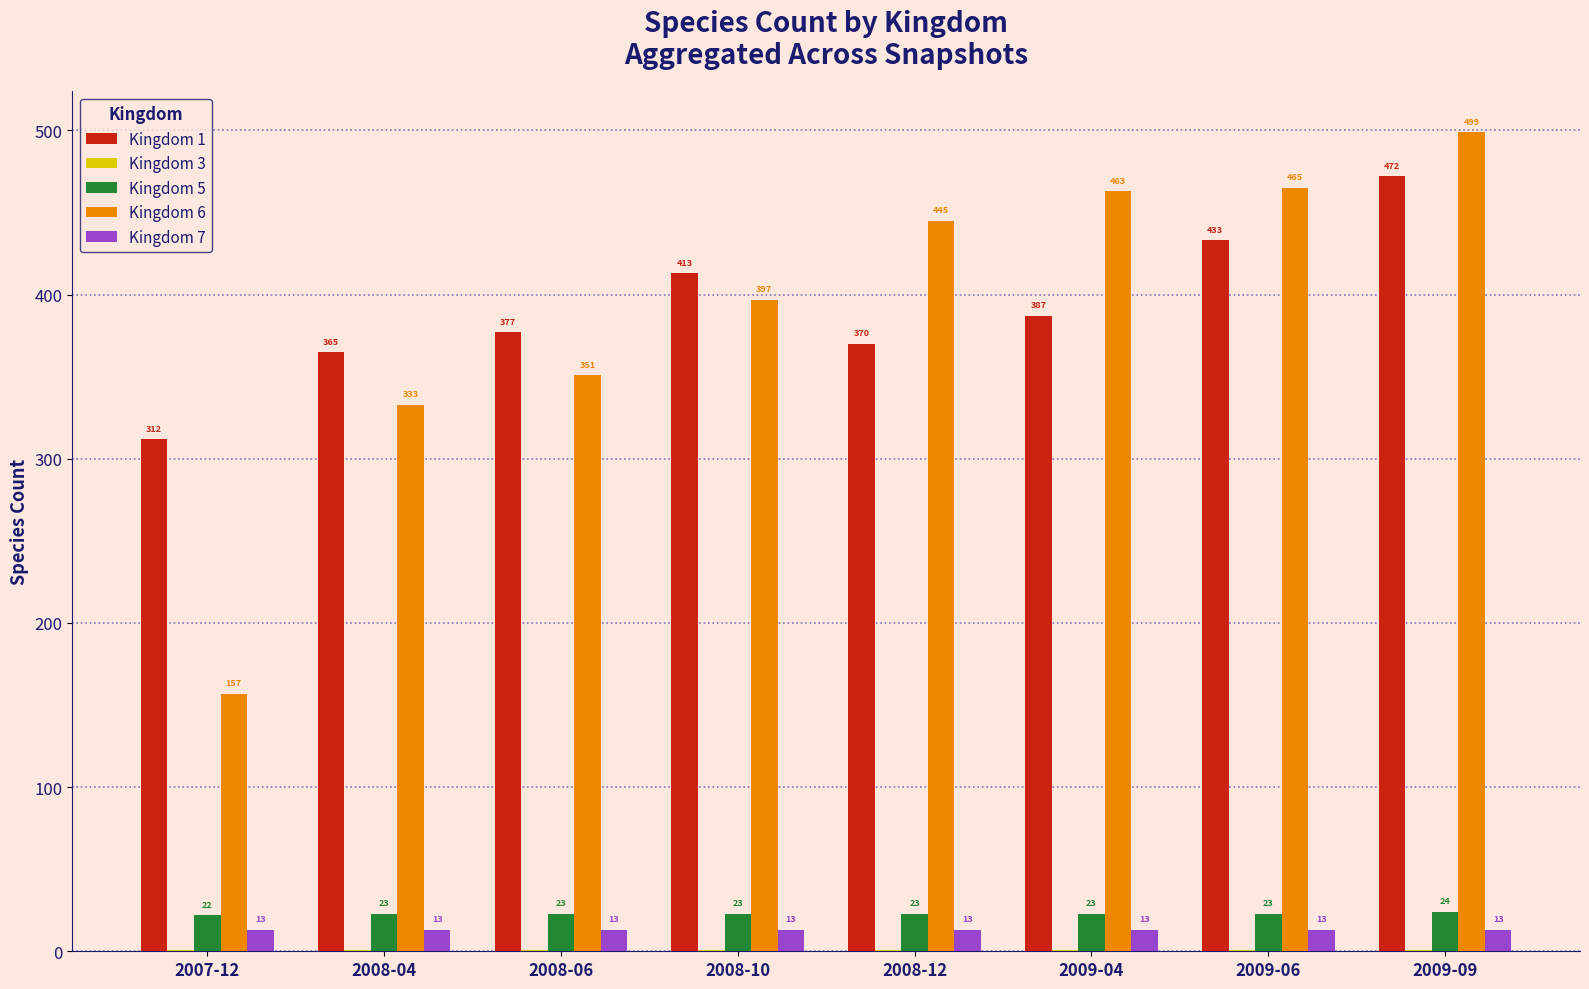

What is the maximum value shown in the chart?

499